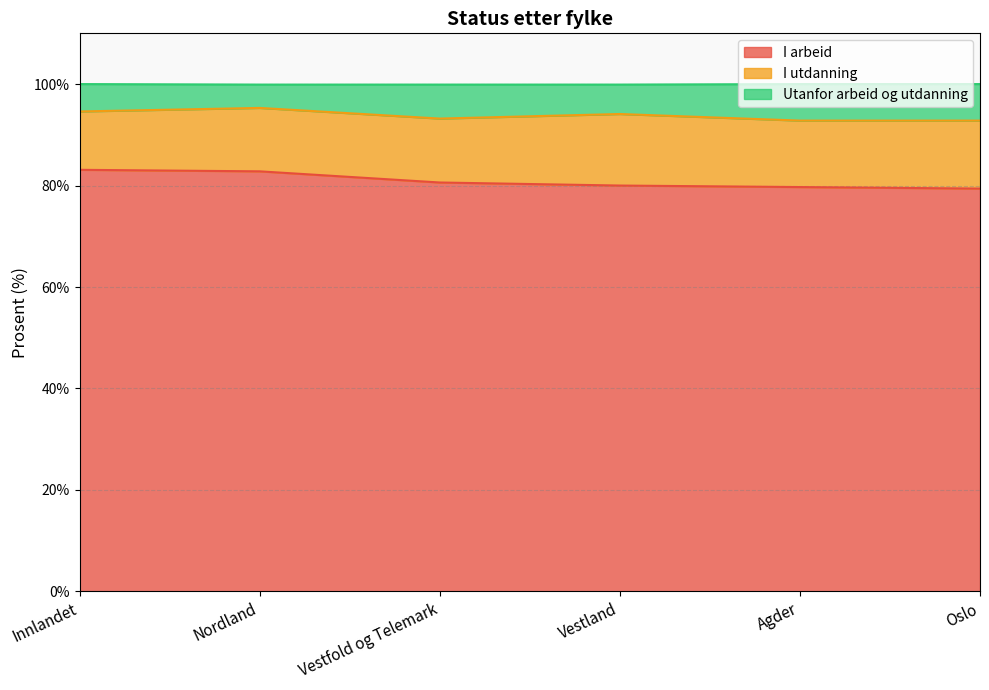

What is the difference between the maximum and minimum values in the I arbeid series?

3.7